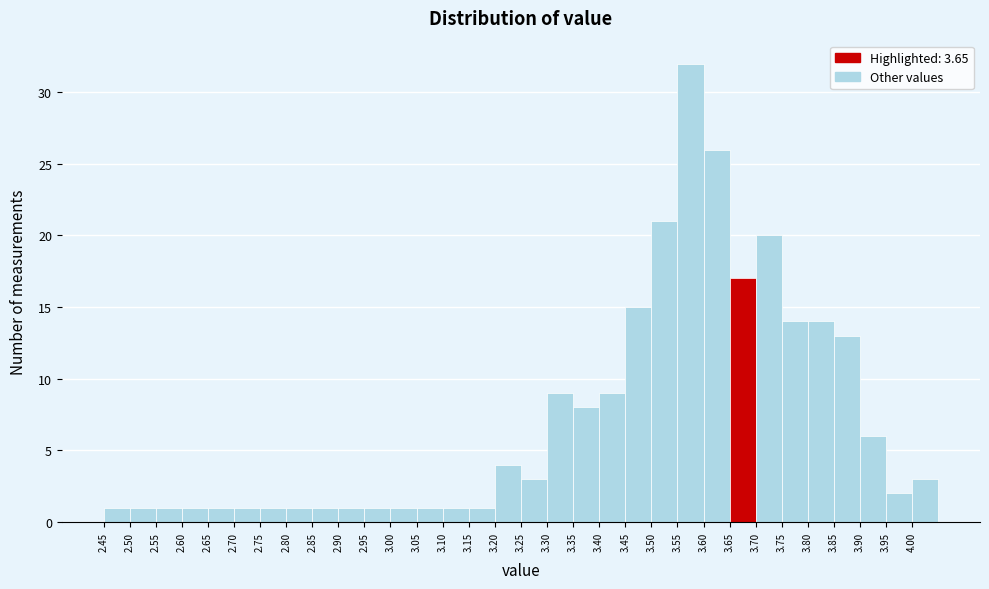

Reading left to right, transcribe this chart: for each bar, give the range it covers on the x-axis and its height. The values are not printed on the chart, so give them approximately, as read against the axis.

2.45 to 2.50: 1
2.50 to 2.55: 1
2.55 to 2.60: 1
2.60 to 2.65: 1
2.65 to 2.70: 1
2.70 to 2.75: 1
2.75 to 2.80: 1
2.80 to 2.85: 1
2.85 to 2.90: 1
2.90 to 2.95: 1
2.95 to 3.00: 1
3.00 to 3.05: 1
3.05 to 3.10: 1
3.10 to 3.15: 1
3.15 to 3.20: 1
3.20 to 3.25: 4
3.25 to 3.30: 3
3.30 to 3.35: 9
3.35 to 3.40: 8
3.40 to 3.45: 9
3.45 to 3.50: 15
3.50 to 3.55: 21
3.55 to 3.60: 32
3.60 to 3.65: 26
3.65 to 3.70: 17
3.70 to 3.75: 20
3.75 to 3.80: 14
3.80 to 3.85: 14
3.85 to 3.90: 13
3.90 to 3.95: 6
3.95 to 4.00: 2
4.00 to 4.05: 3